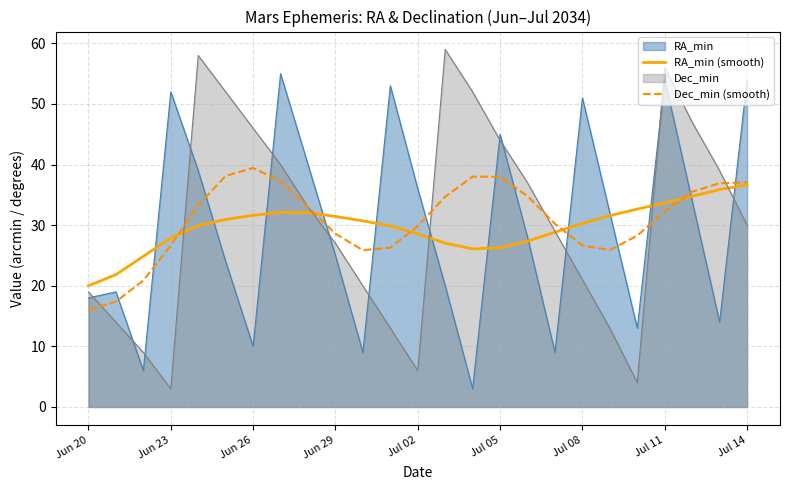

What is the difference between the highest and lowest values at Jul 11?

23.7